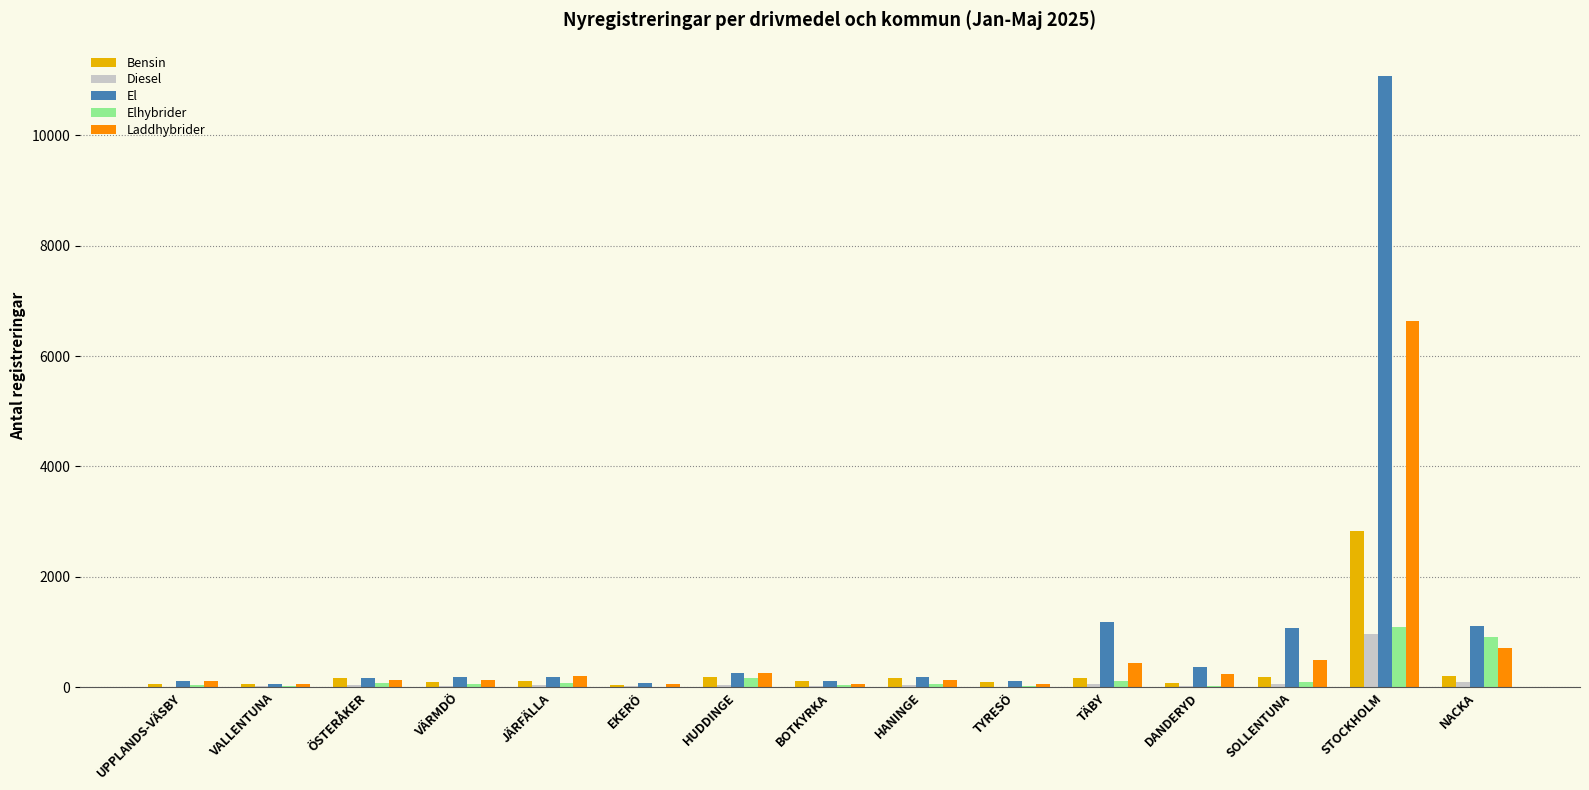

How many data points does each series have?

15